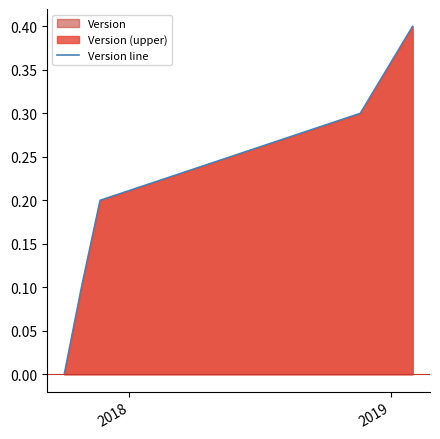

What is the difference between the maximum and minimum values?

0.4